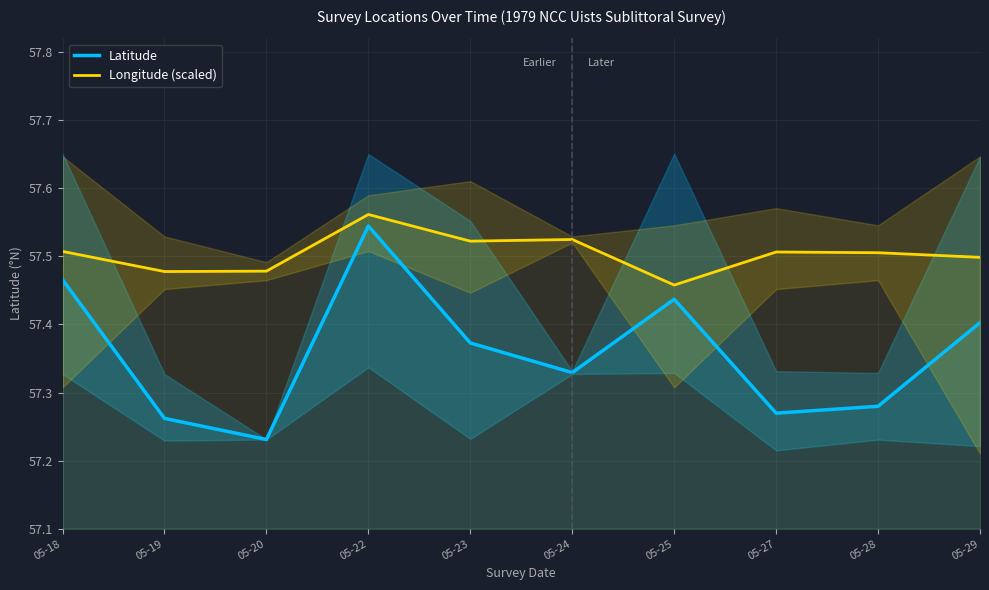

At which label does Longitude (scaled) reach its peak?

05-22